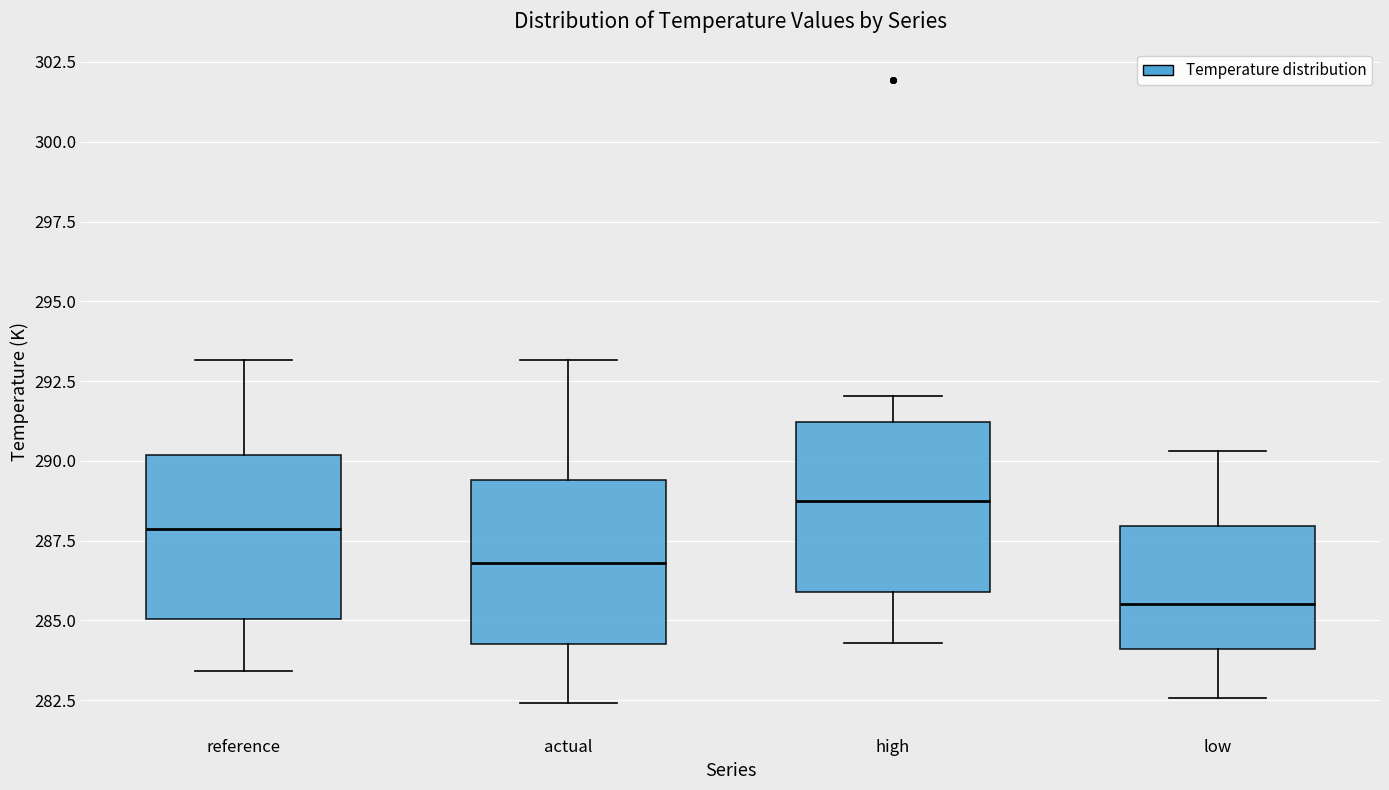

Reading left to right, read every box against the y-axis: the position of its median line, the range the box covers, and the ends of its whiskers. The values are not printed on the chart, so give them approximately, as read against the axis.

reference: median 288.0, box 285.0 to 290.0, whiskers 283.5 to 293.0
actual: median 287.0, box 284.5 to 289.5, whiskers 282.5 to 293.0
high: median 288.5, box 286.0 to 291.0, whiskers 284.5 to 292.0
low: median 285.5, box 284.0 to 288.0, whiskers 282.5 to 290.5